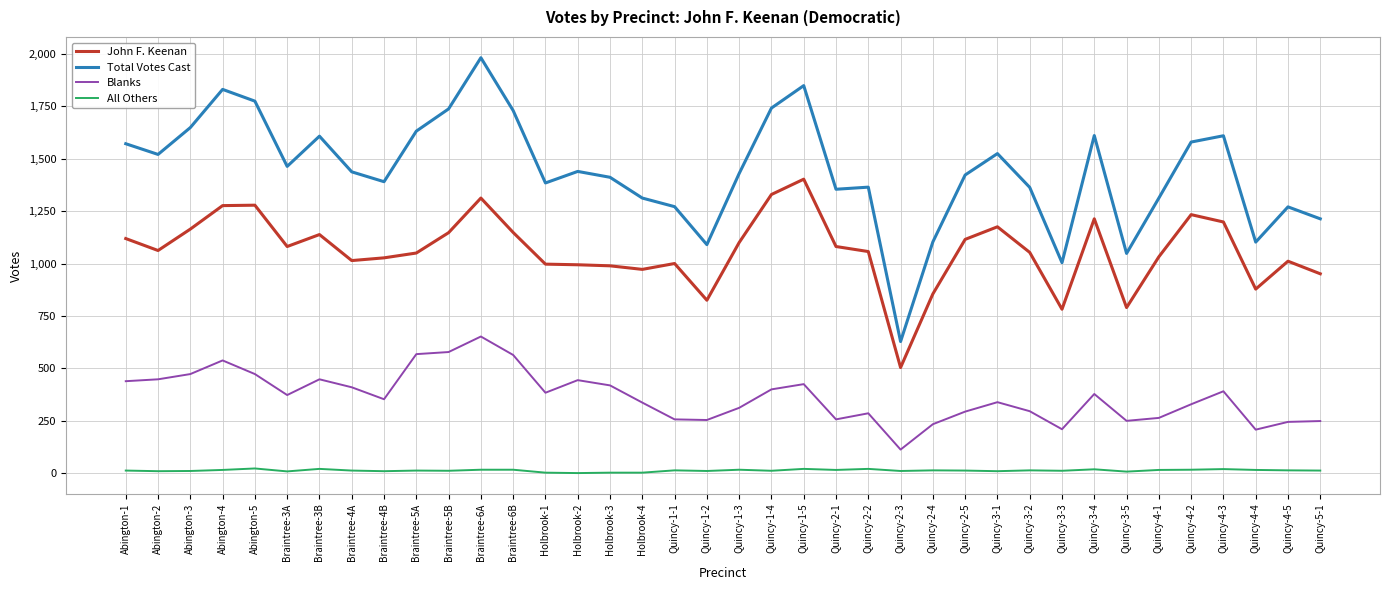

Between Abington-3 and Braintree-4A, which series saw the biggest shift?

Total Votes Cast